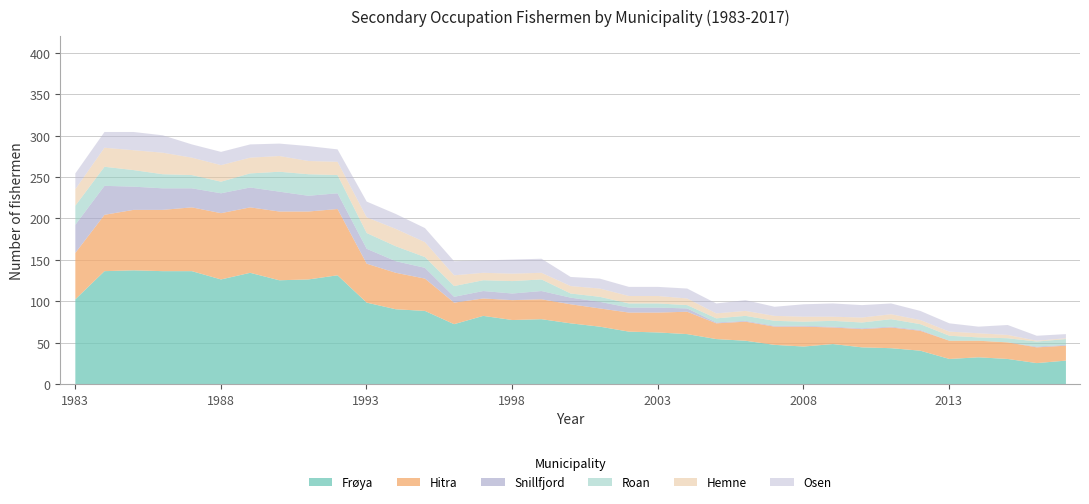

Which series has the largest range (max minus min)?

Frøya